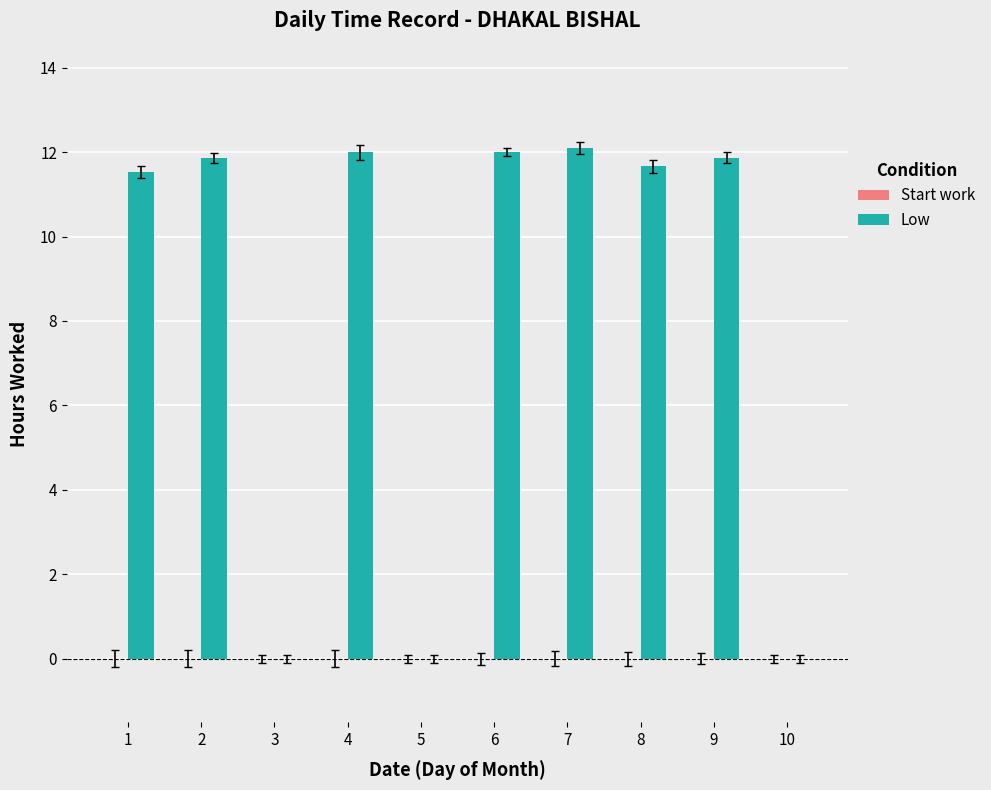

The chart shows a value of 8.0 at 8. True or false?

False